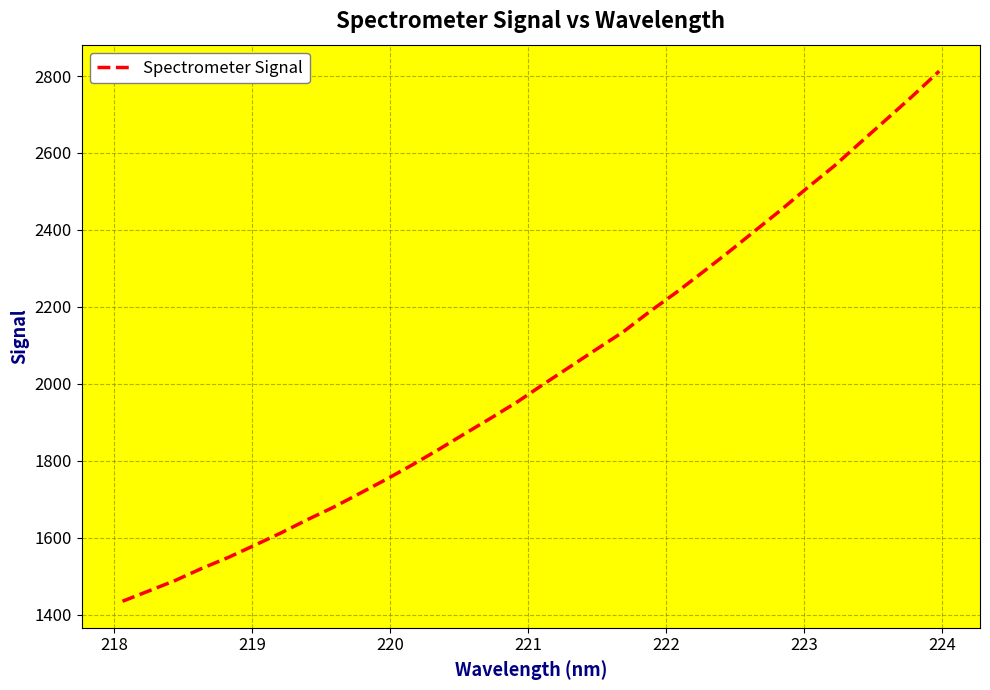

What is the minimum value shown in the chart?

1434.5